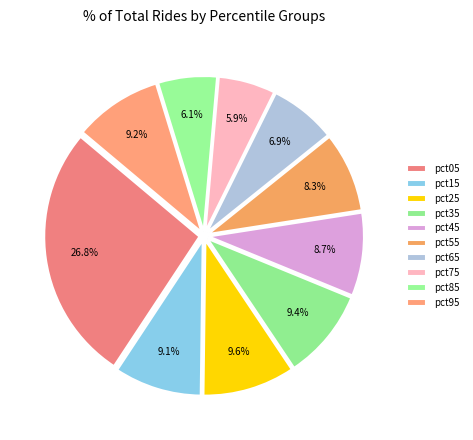

Rank the categories by value from lowest to highest.

pct75, pct85, pct65, pct55, pct45, pct15, pct95, pct35, pct25, pct05